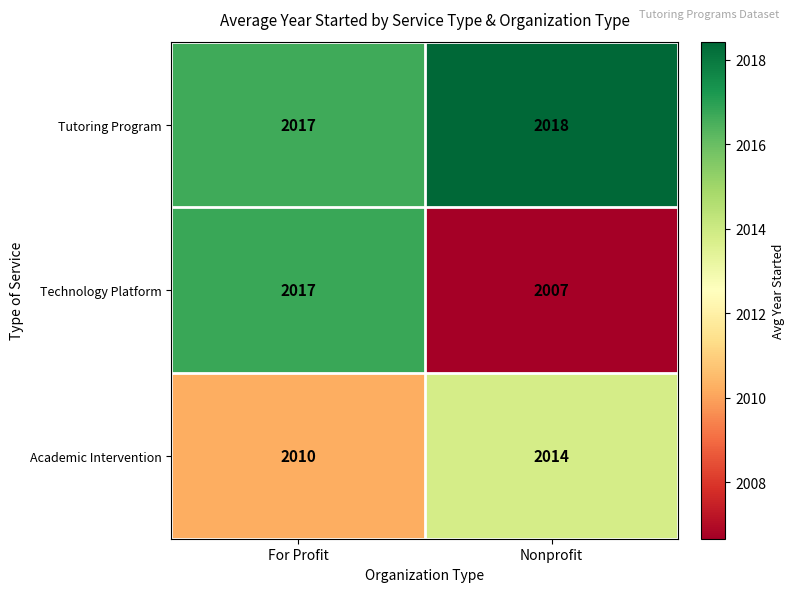

What is the sum of all Tutoring Program values?

4035